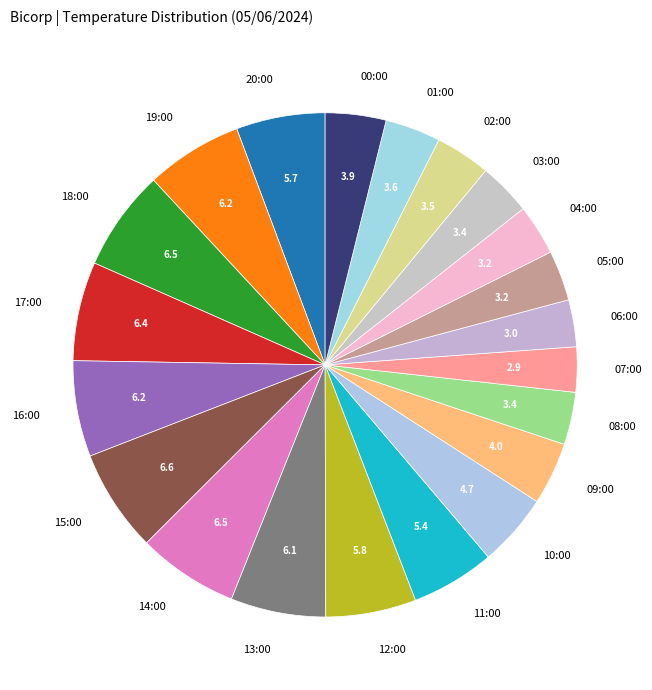

What is the ratio of the value at 18:00 to the value at 16:00?

1.1